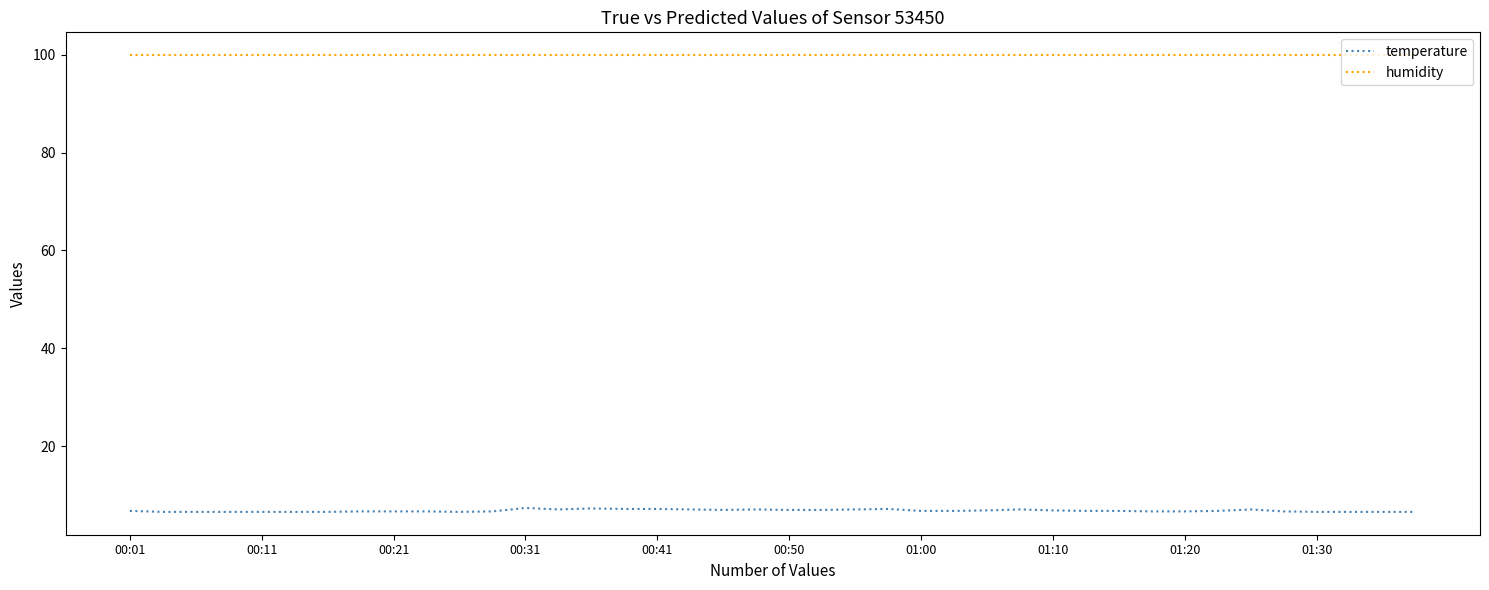

True or false: humidity and temperature intersect in this chart.

False